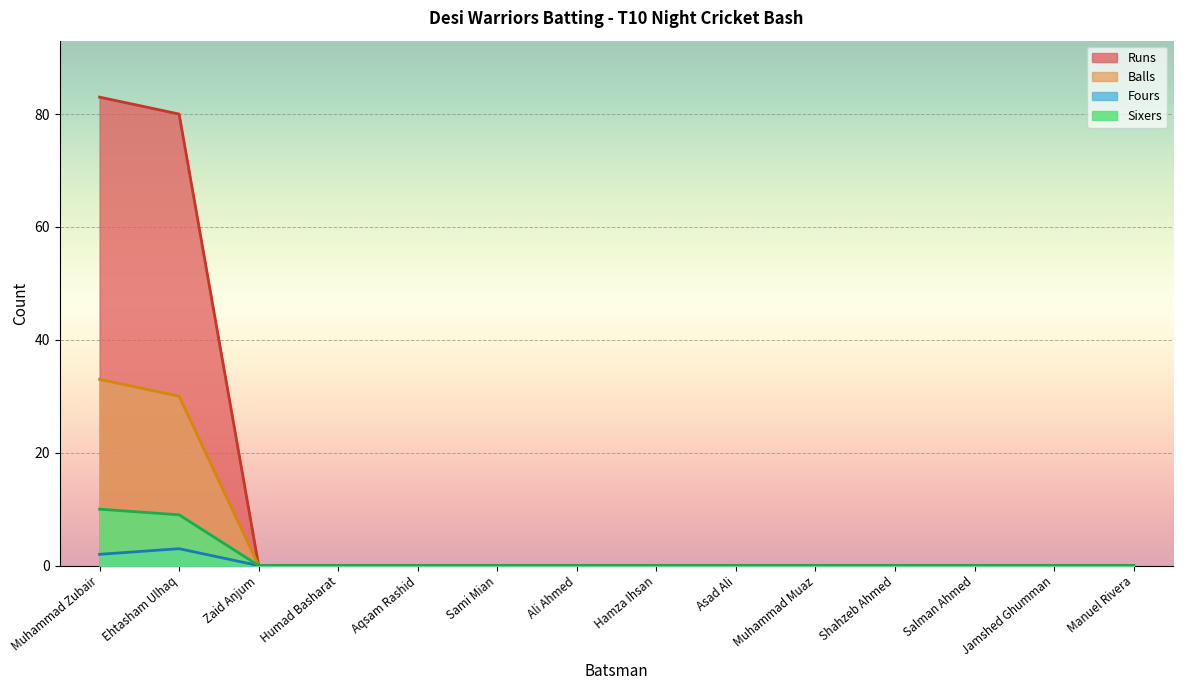

Which series has the largest range (max minus min)?

Runs